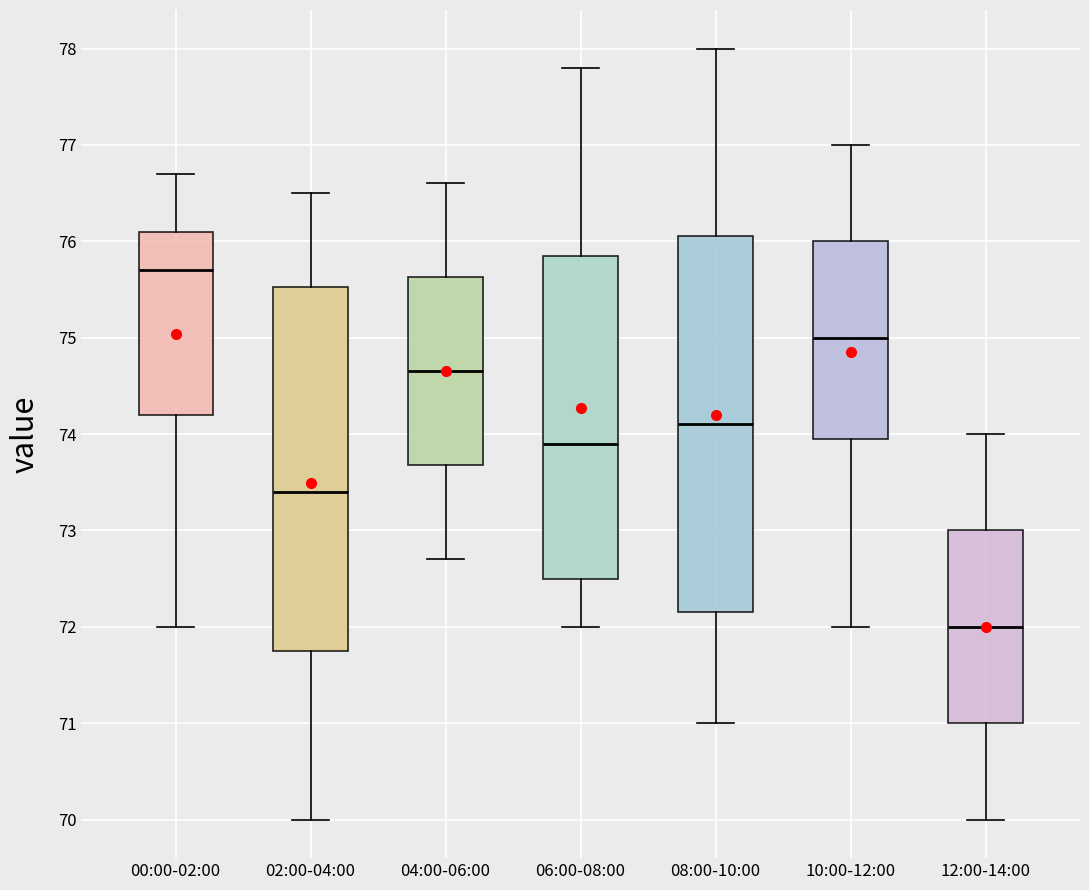

Reading left to right, read every box against the y-axis: the position of its median line, the range the box covers, and the ends of its whiskers. The values are not printed on the chart, so give them approximately, as read against the axis.

00:00-02:00: median 75.7, box 74.2 to 76.1, whiskers 72.0 to 76.7
02:00-04:00: median 73.4, box 71.8 to 75.5, whiskers 70.0 to 76.5
04:00-06:00: median 74.7, box 73.7 to 75.6, whiskers 72.7 to 76.6
06:00-08:00: median 73.9, box 72.5 to 75.9, whiskers 72.0 to 77.8
08:00-10:00: median 74.1, box 72.2 to 76.1, whiskers 71.0 to 78.0
10:00-12:00: median 75.0, box 74.0 to 76.0, whiskers 72.0 to 77.0
12:00-14:00: median 72.0, box 71.0 to 73.0, whiskers 70.0 to 74.0